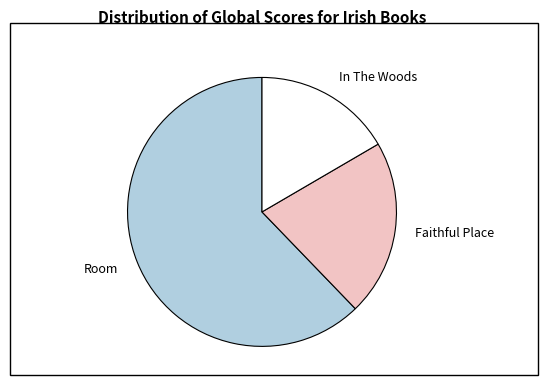

Rank the categories by value from highest to lowest.

Room, Faithful Place, In The Woods